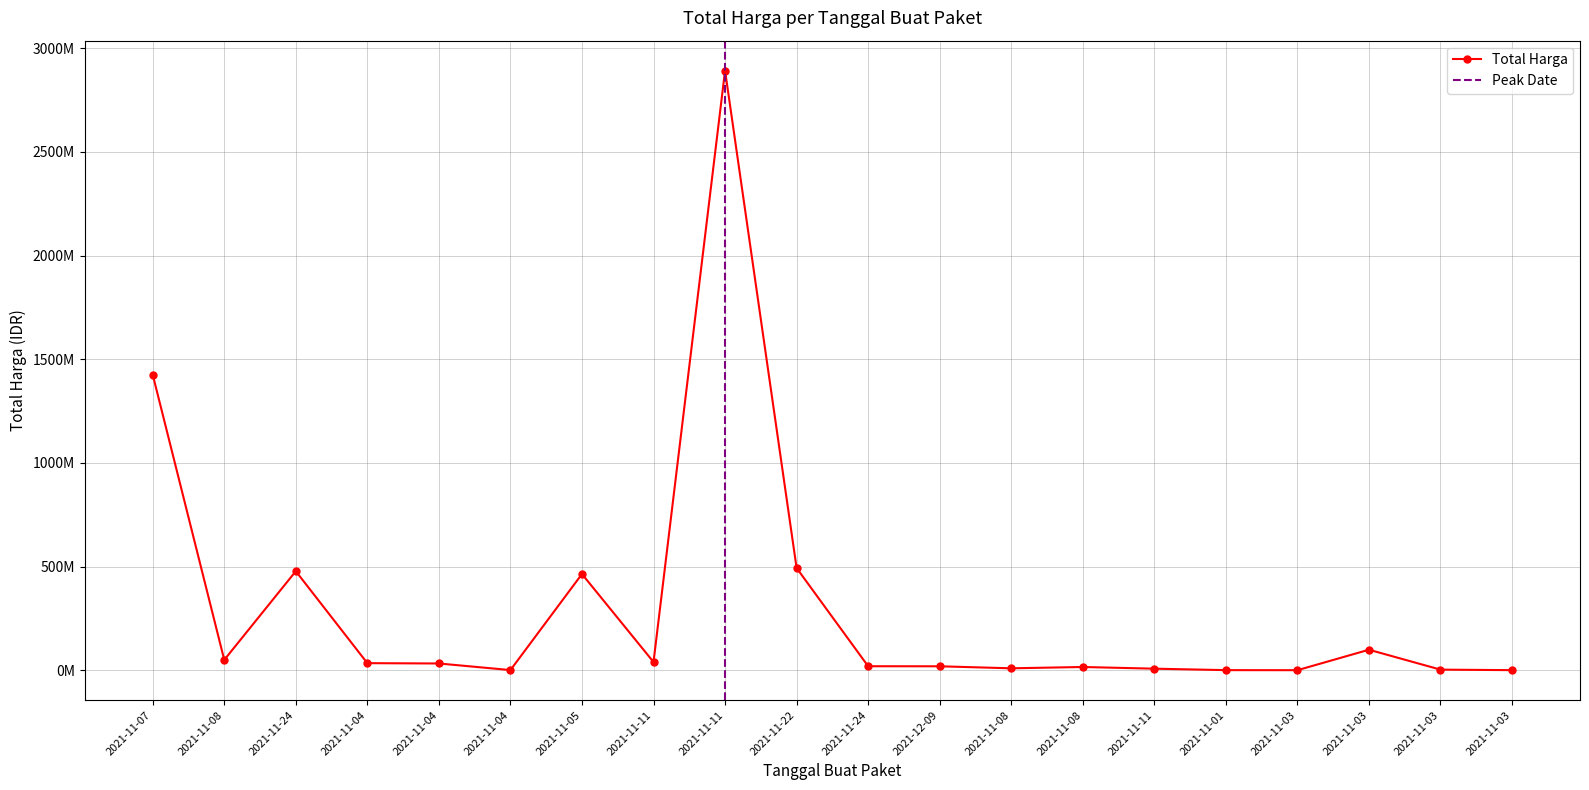

At which label is the value closest to 1446100000?

2021-11-07